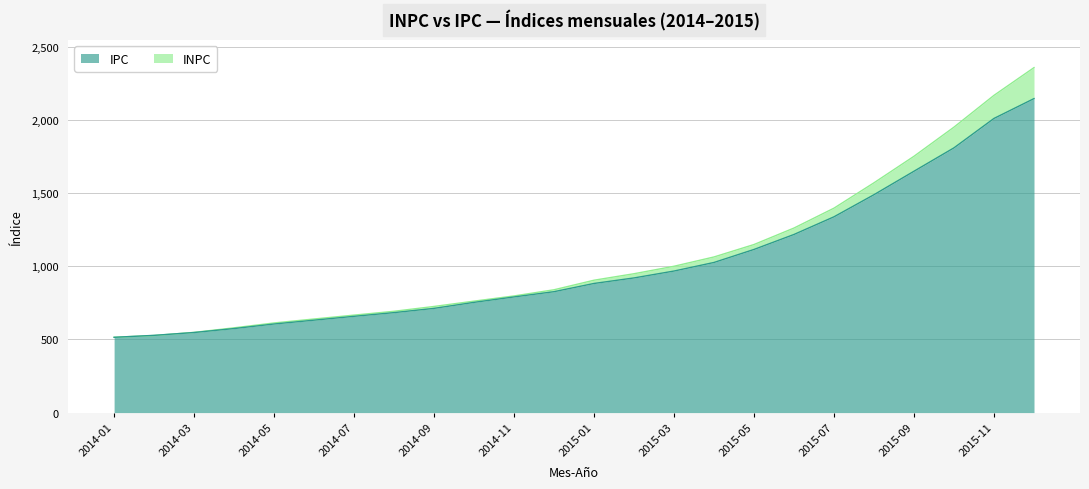

True or false: INPC and IPC intersect in this chart.

True